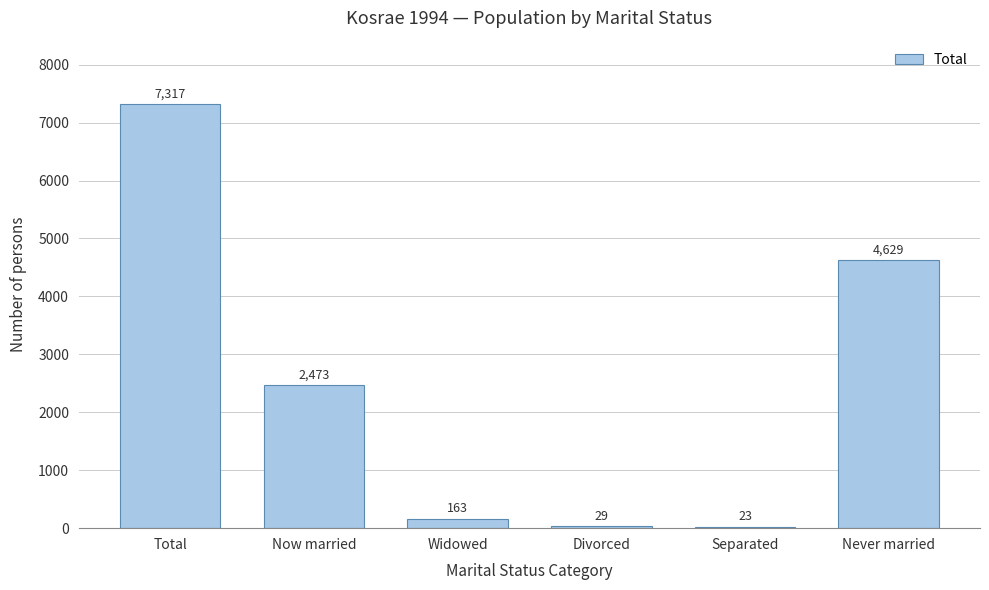

Reading left to right, extract all data points from this chart.

Total=7317	Now married=2473	Widowed=163	Divorced=29	Separated=23	Never married=4629